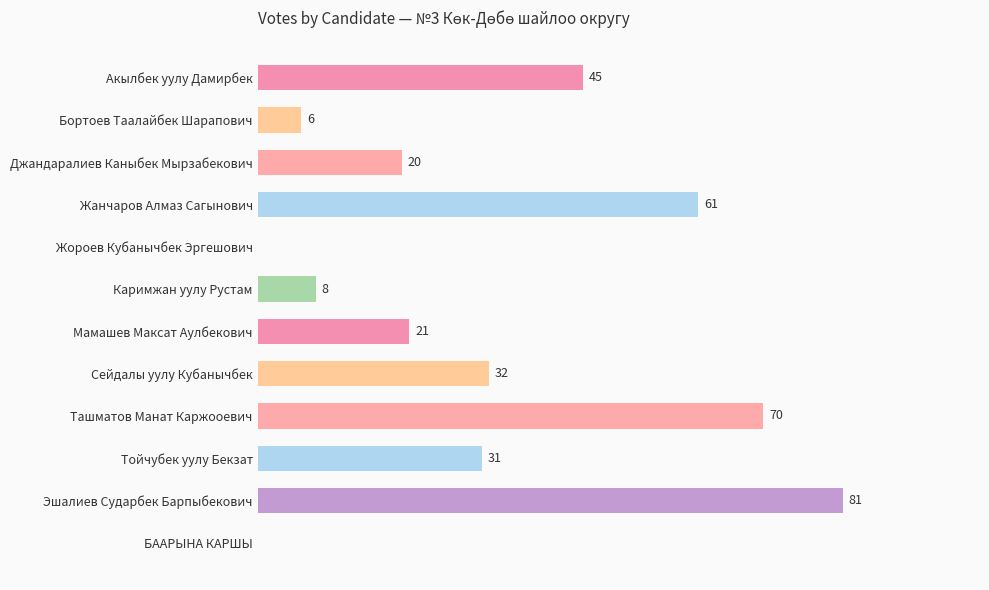

Between БААРЫНА КАРШЫ and Джандаралиев Каныбек Мырзабекович, which is larger?

Джандаралиев Каныбек Мырзабекович